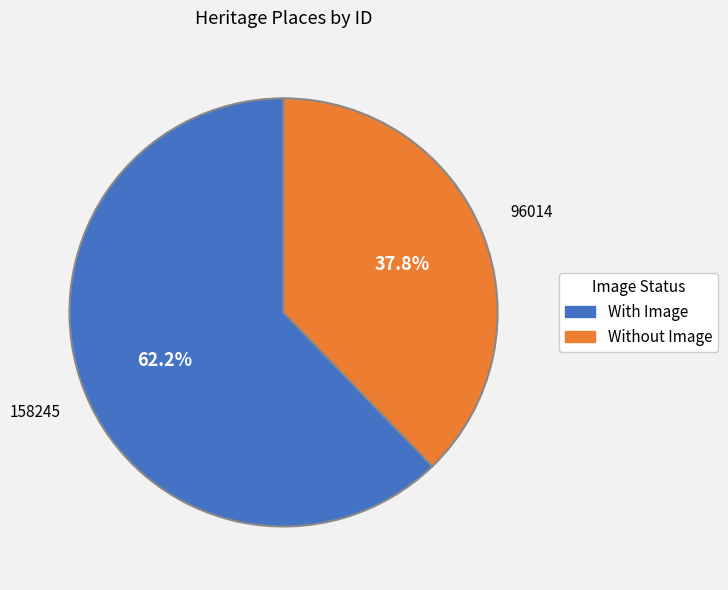

Is there any slice that represents more than half of the pie?

Yes